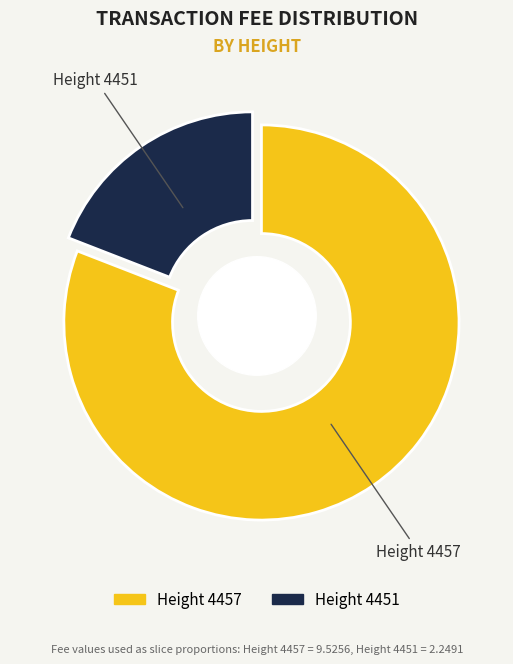

Count the number of slices in the pie.

2